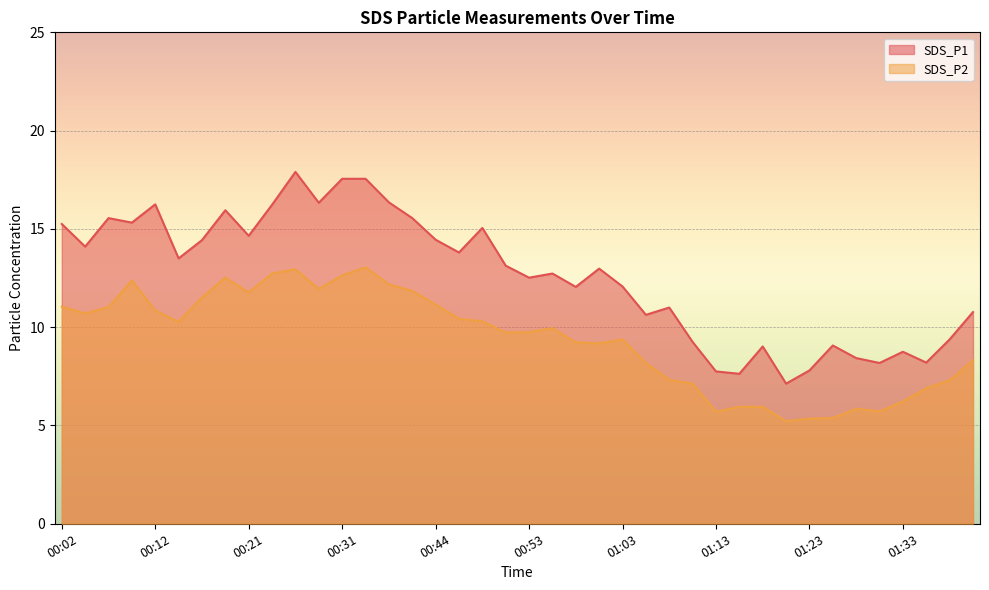

How many lines are shown in the chart?

2